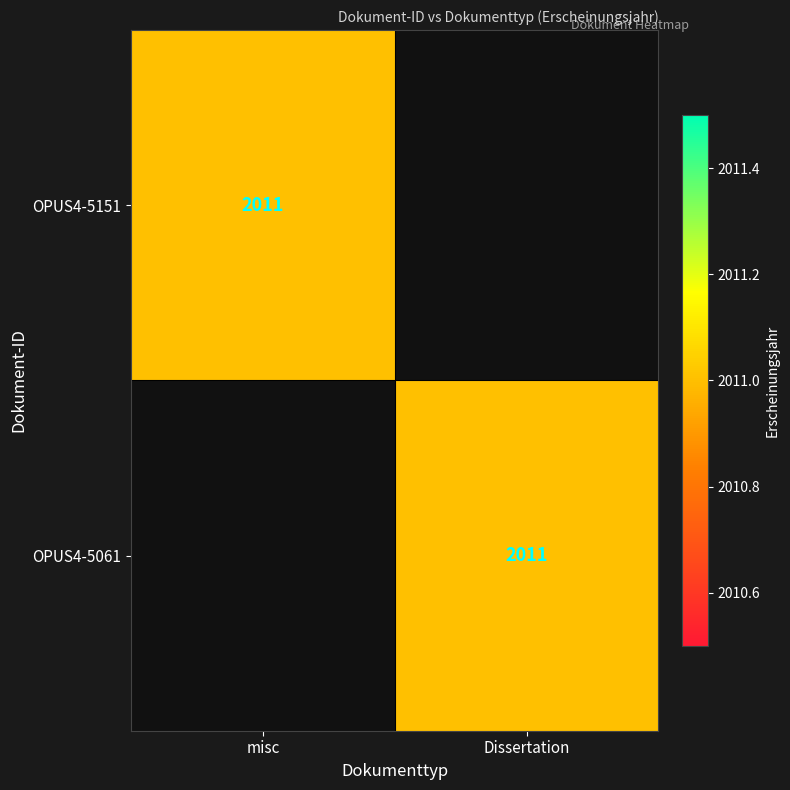

At how many categories does at least one series exceed 166?

2